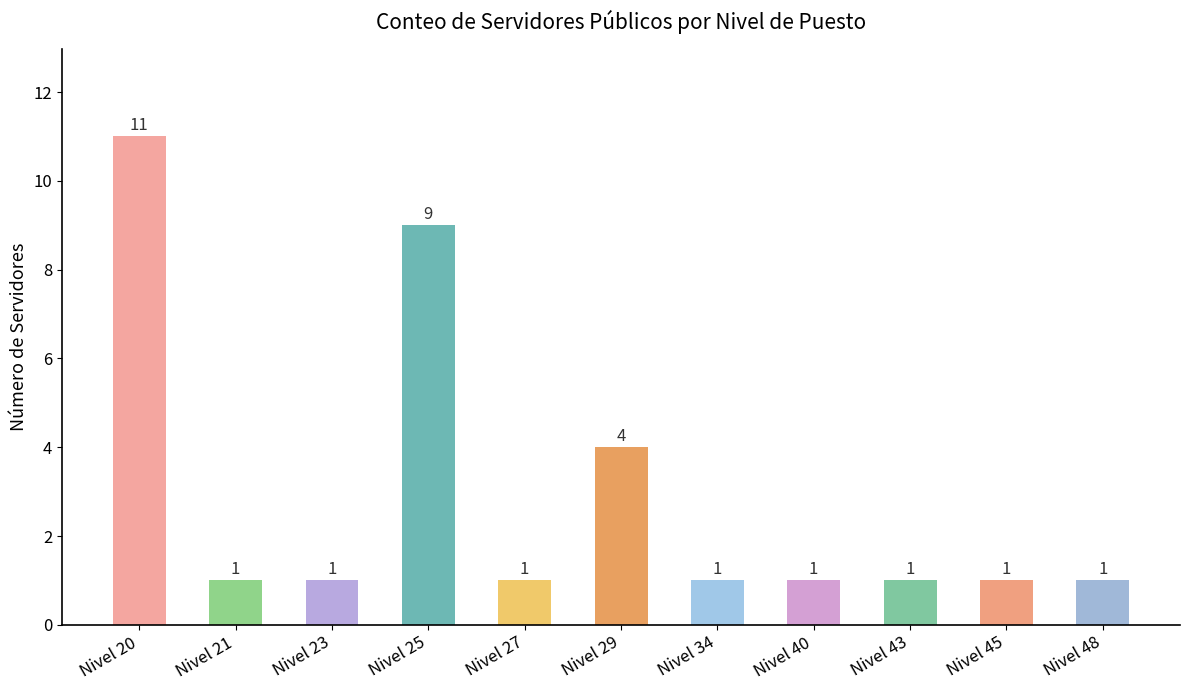

What is the difference between the maximum and second lowest values?

10